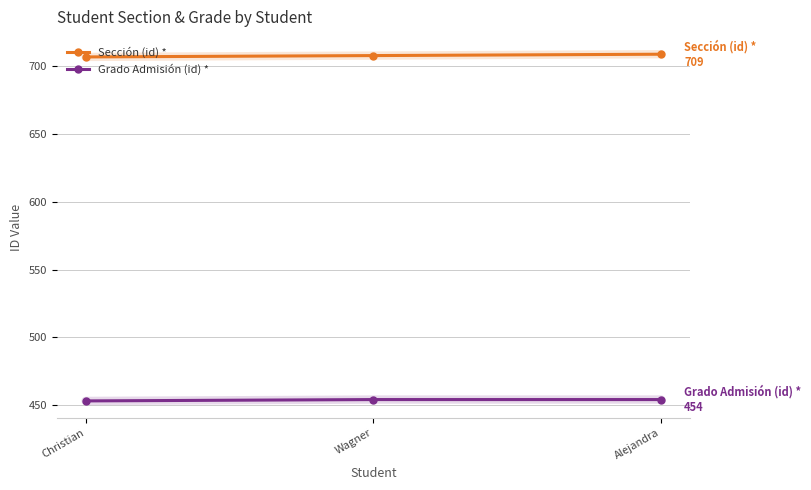

What is the difference between the maximum and minimum values in the Sección (id) * series?

2